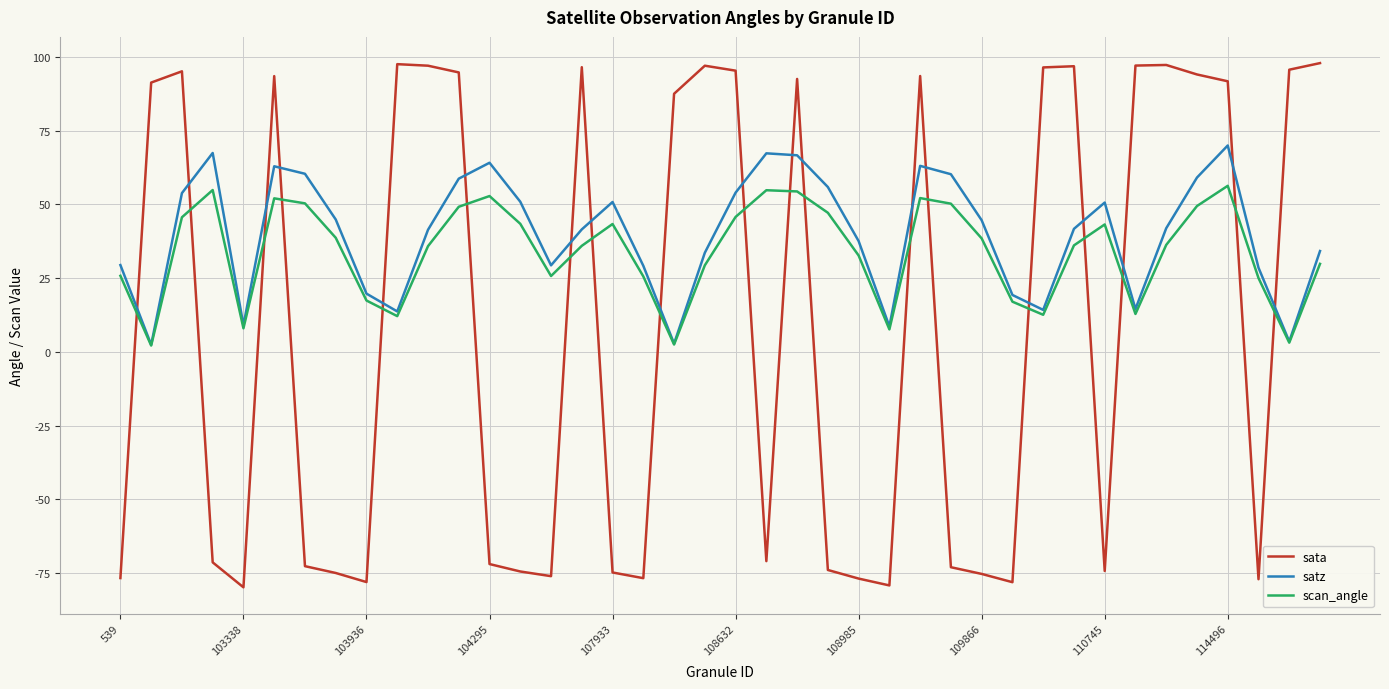

Which series ends up on top after the final intersection of sata and scan_angle?

sata